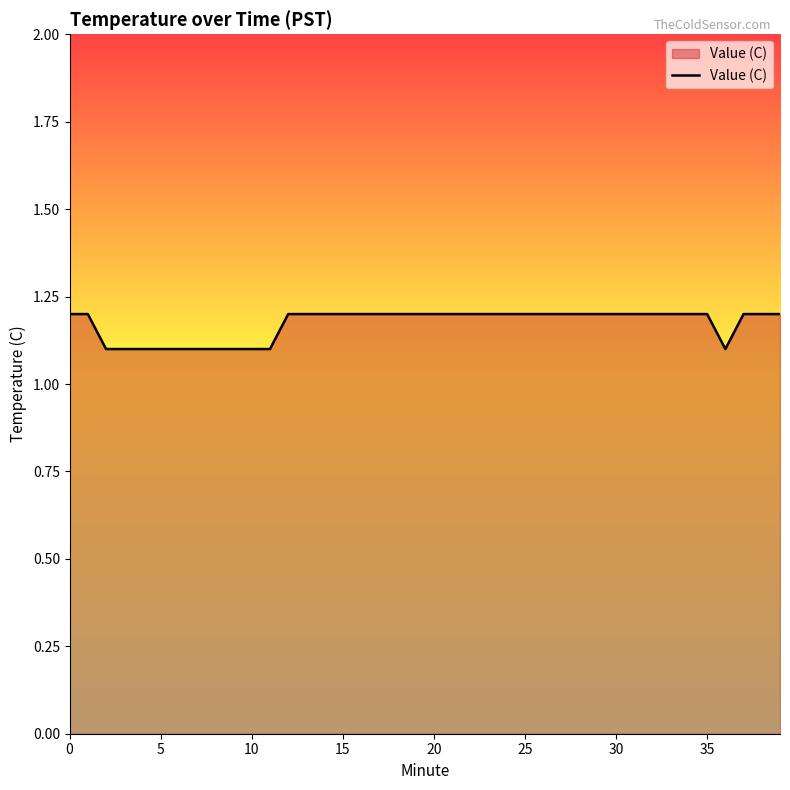

What is the greatest value displayed?

1.2